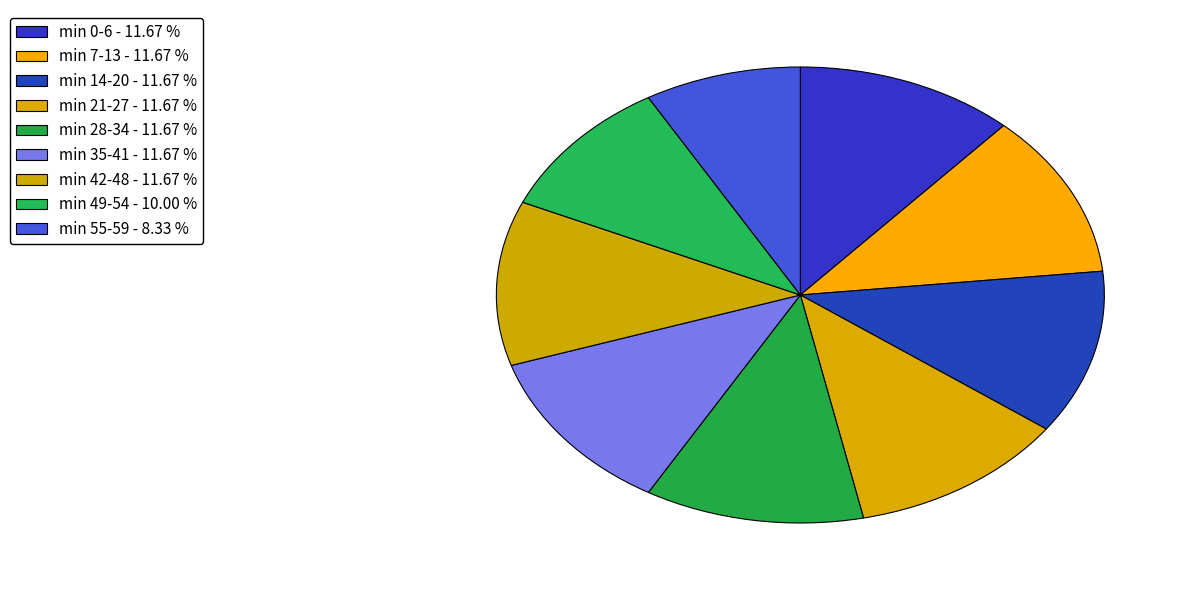

Count the number of slices in the pie.

9